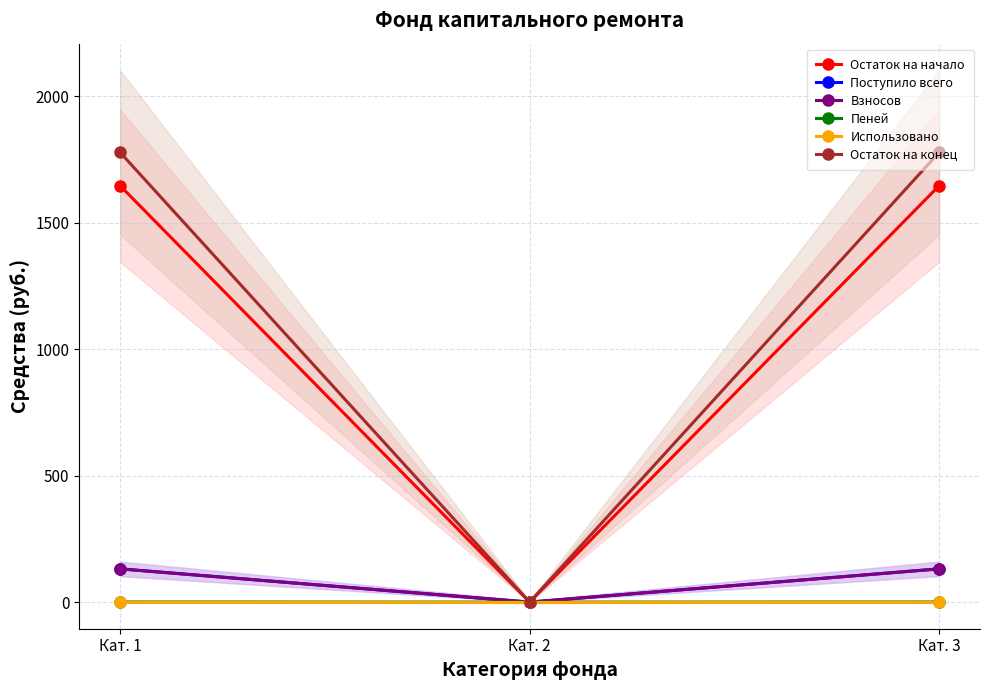

What is the average value of the Пеней series?

0.3